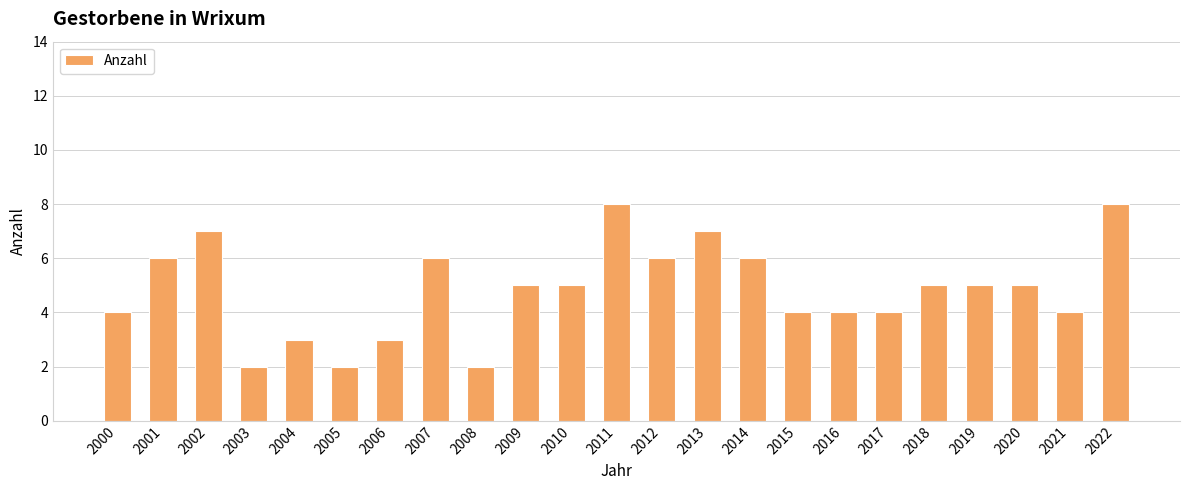

Reading left to right, transcribe all the data shown in this chart.

2000=4	2001=6	2002=7	2003=2	2004=3	2005=2	2006=3	2007=6	2008=2	2009=5	2010=5	2011=8	2012=6	2013=7	2014=6	2015=4	2016=4	2017=4	2018=5	2019=5	2020=5	2021=4	2022=8